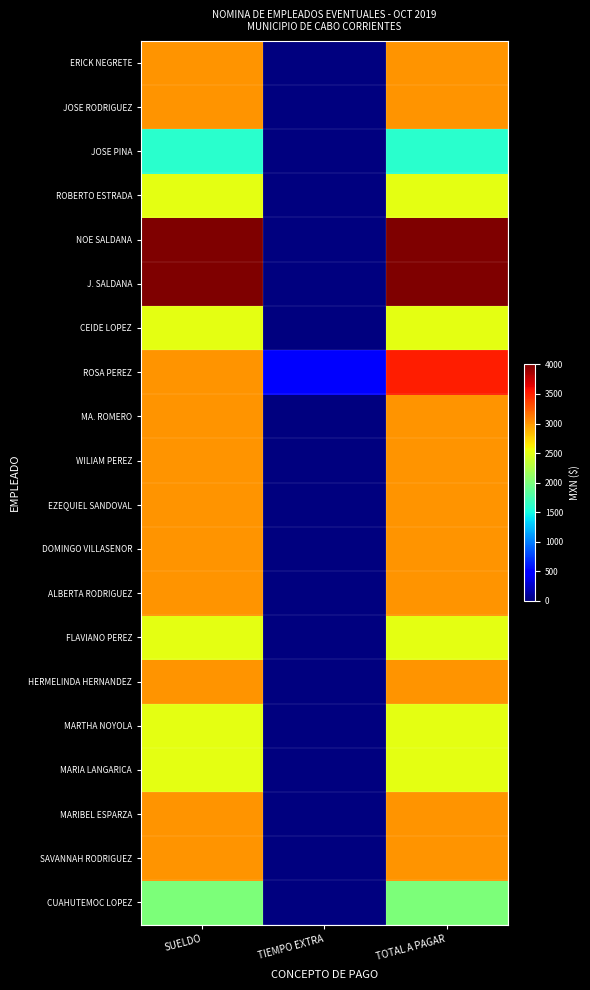

Reading left to right, what are all the values shown in this chart?

ERICK NEGRETE: SUELDO=3000	TIEMPO EXTRA=0	TOTAL A PAGAR=3000
JOSE RODRIGUEZ: SUELDO=3000	TIEMPO EXTRA=0	TOTAL A PAGAR=3000
JOSE PINA: SUELDO=1600	TIEMPO EXTRA=0	TOTAL A PAGAR=1600
ROBERTO ESTRADA: SUELDO=2500	TIEMPO EXTRA=0	TOTAL A PAGAR=2500
NOE SALDANA: SUELDO=4000	TIEMPO EXTRA=0	TOTAL A PAGAR=4000
J. SALDANA: SUELDO=4000	TIEMPO EXTRA=0	TOTAL A PAGAR=4000
CEIDE LOPEZ: SUELDO=2500	TIEMPO EXTRA=0	TOTAL A PAGAR=2500
ROSA PEREZ: SUELDO=3000	TIEMPO EXTRA=500	TOTAL A PAGAR=3500
MA. ROMERO: SUELDO=3000	TIEMPO EXTRA=0	TOTAL A PAGAR=3000
WILIAM PEREZ: SUELDO=3000	TIEMPO EXTRA=0	TOTAL A PAGAR=3000
EZEQUIEL SANDOVAL: SUELDO=3000	TIEMPO EXTRA=0	TOTAL A PAGAR=3000
DOMINGO VILLASENOR: SUELDO=3000	TIEMPO EXTRA=0	TOTAL A PAGAR=3000
ALBERTA RODRIGUEZ: SUELDO=3000	TIEMPO EXTRA=0	TOTAL A PAGAR=3000
FLAVIANO PEREZ: SUELDO=2500	TIEMPO EXTRA=0	TOTAL A PAGAR=2500
HERMELINDA HERNANDEZ: SUELDO=3000	TIEMPO EXTRA=0	TOTAL A PAGAR=3000
MARTHA NOYOLA: SUELDO=2500	TIEMPO EXTRA=0	TOTAL A PAGAR=2500
MARIA LANGARICA: SUELDO=2500	TIEMPO EXTRA=0	TOTAL A PAGAR=2500
MARIBEL ESPARZA: SUELDO=3000	TIEMPO EXTRA=0	TOTAL A PAGAR=3000
SAVANNAH RODRIGUEZ: SUELDO=3000	TIEMPO EXTRA=0	TOTAL A PAGAR=3000
CUAHUTEMOC LOPEZ: SUELDO=2000	TIEMPO EXTRA=0	TOTAL A PAGAR=2000